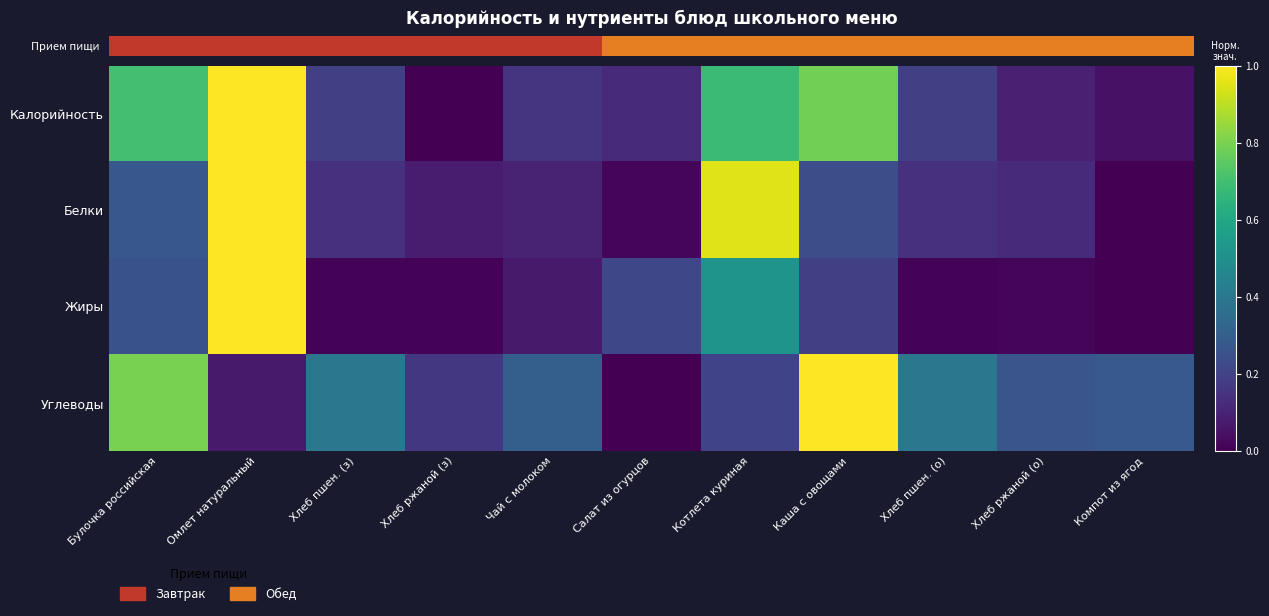

What is the total value across all series at Компот из ягод?

0.3